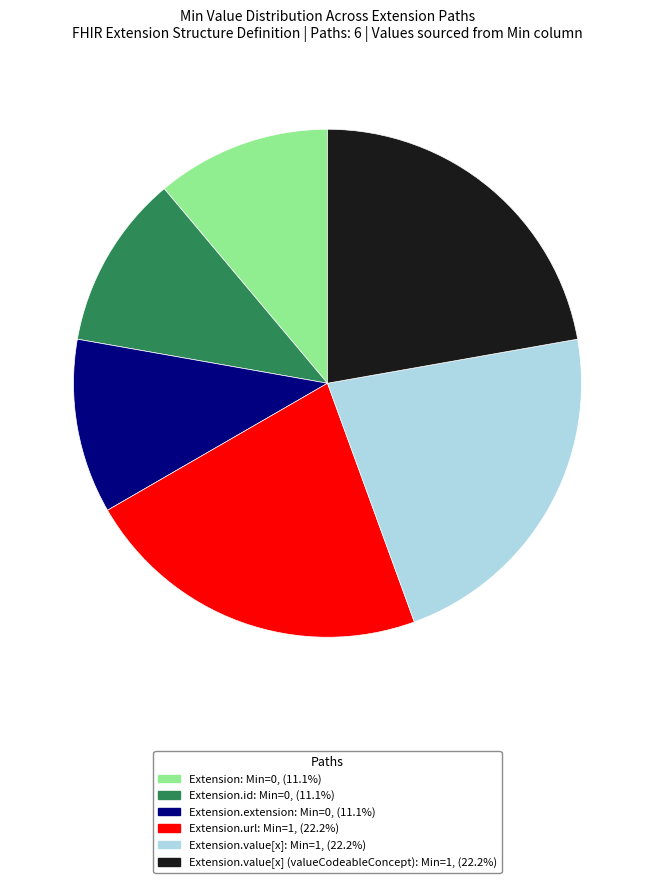

How many segments does this pie chart have?

6